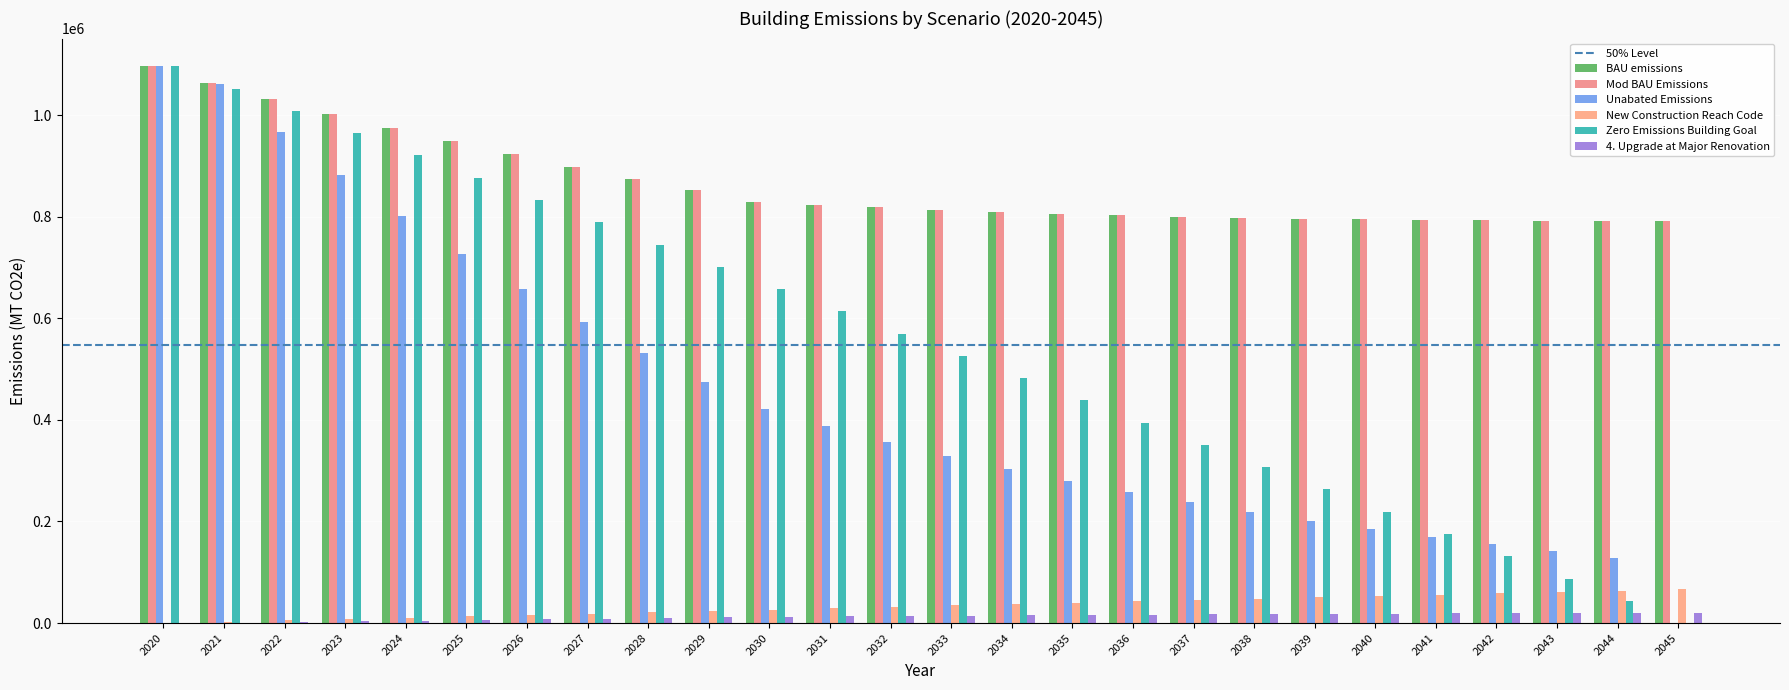

What is the value of the Zero Emissions Building Goal bar at the 13th from the left?

569983.8